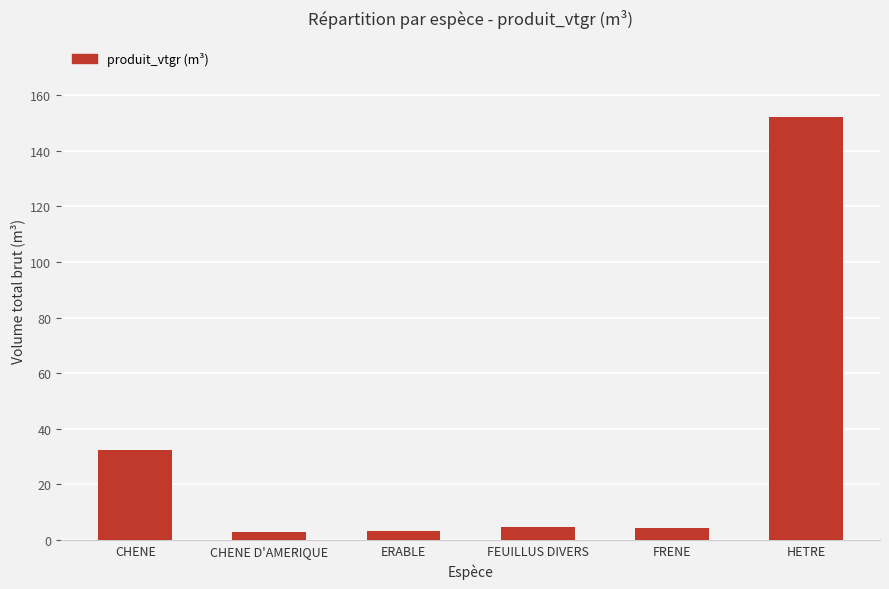

Read the value at ERABLE.

3.4